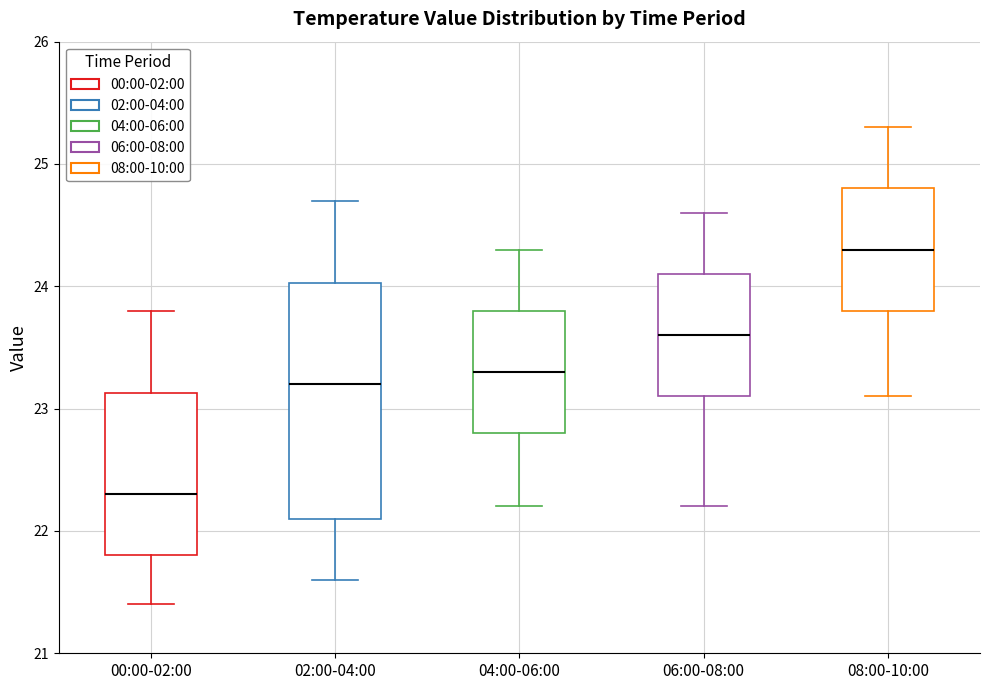

Reading left to right, transcribe this box plot: for each box, give where its median line is, the range the box spans, and where its two whiskers end, as read against the y-axis. The values are not printed on the chart, so give them approximately, as read against the axis.

00:00-02:00: median 22.3, box 21.8 to 23.1, whiskers 21.4 to 23.8
02:00-04:00: median 23.2, box 22.1 to 24.0, whiskers 21.6 to 24.7
04:00-06:00: median 23.3, box 22.8 to 23.8, whiskers 22.2 to 24.3
06:00-08:00: median 23.6, box 23.1 to 24.1, whiskers 22.2 to 24.6
08:00-10:00: median 24.3, box 23.8 to 24.8, whiskers 23.1 to 25.3